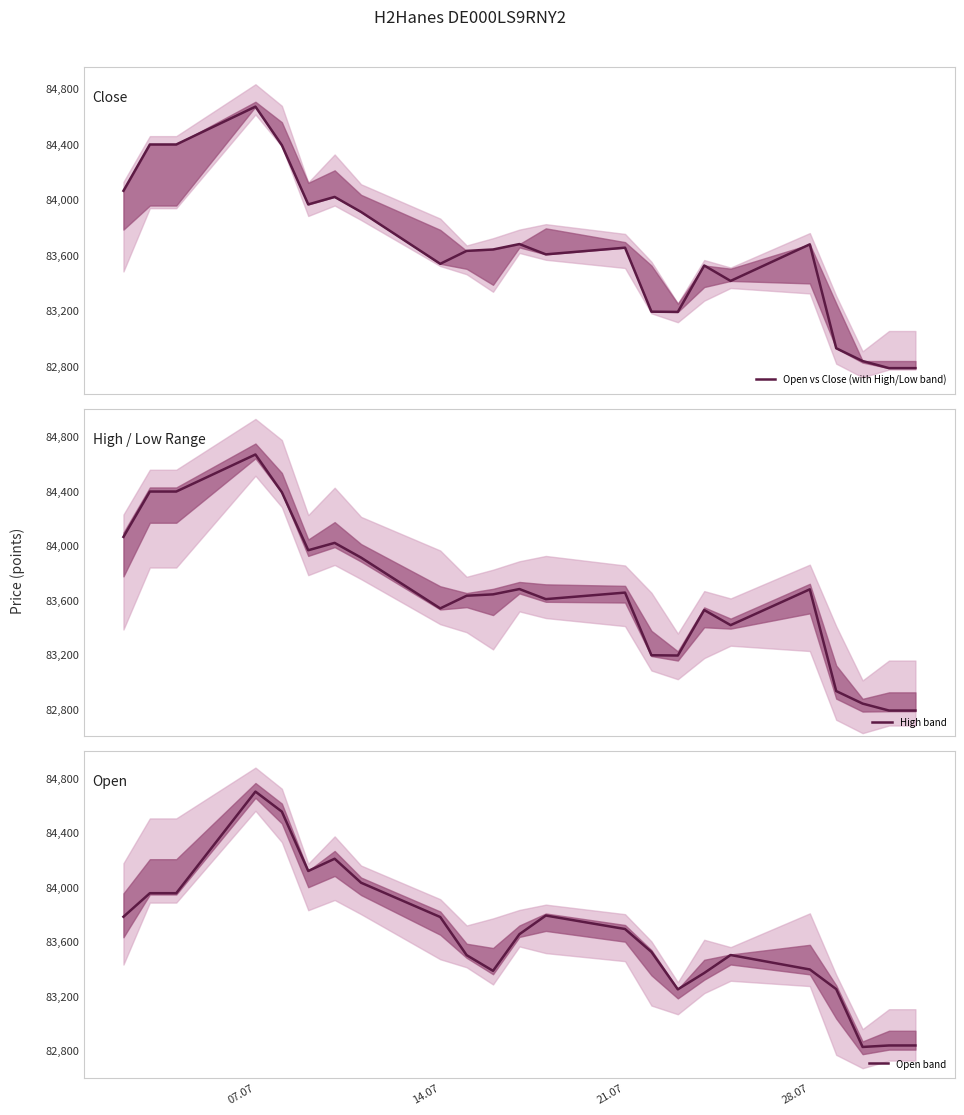

What is the maximum value for High band?

84665